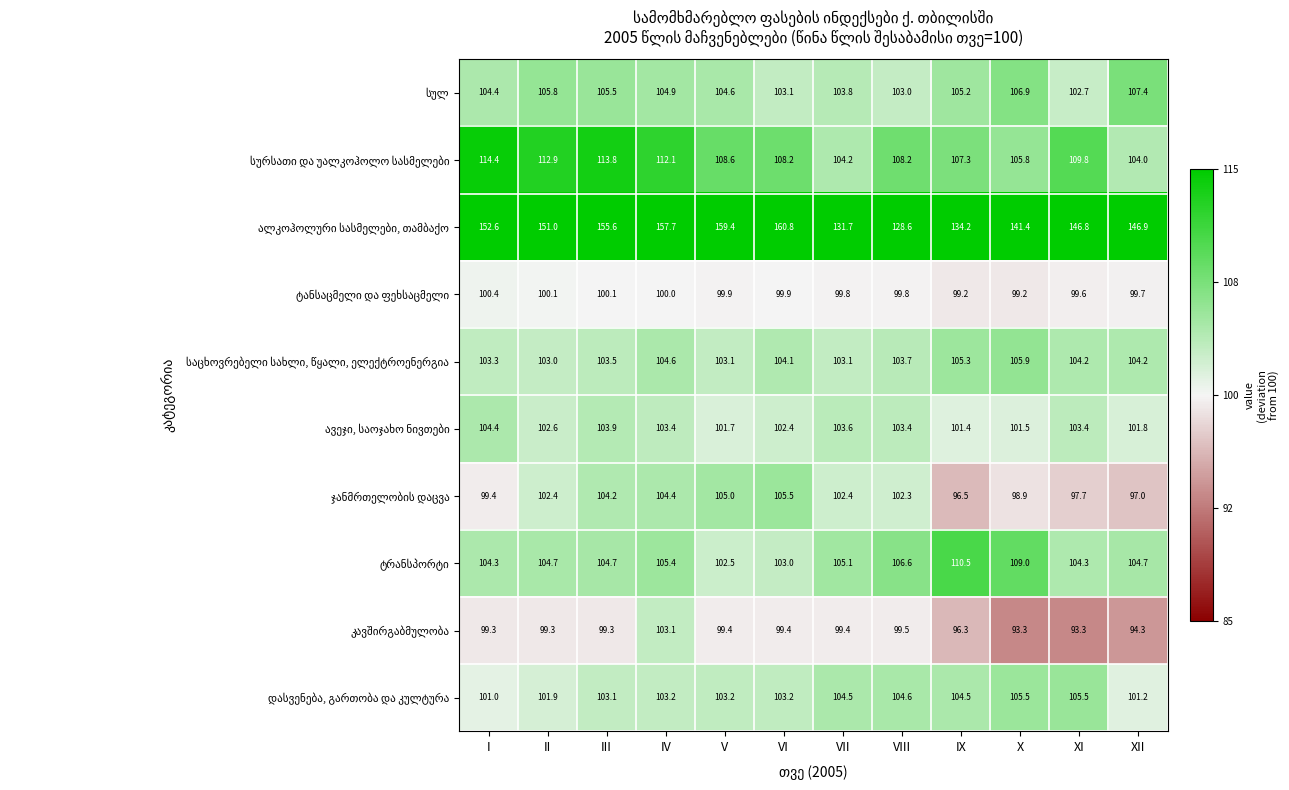

At which category does the chart reach its peak across all series?

VI